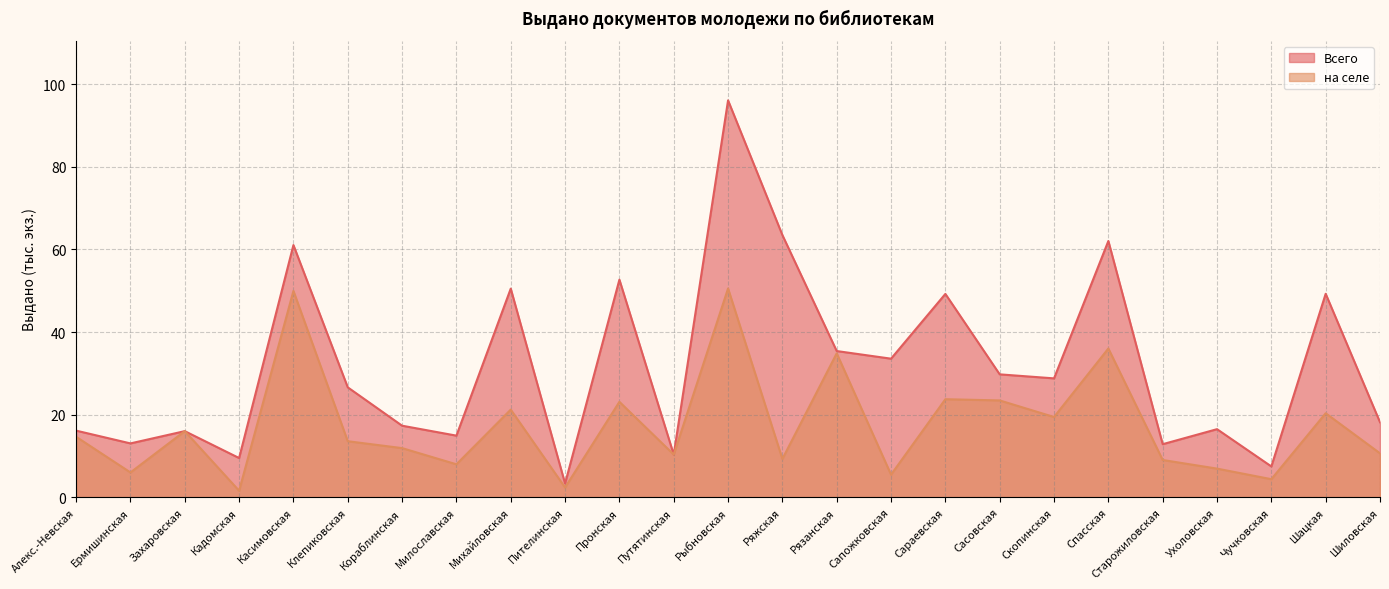

Reading left to right, extract all data points from this chart.

Всего: 16.1	13.0	16.0	9.5	61.1	26.6	17.3	14.9	50.5	3.3	52.7	10.3	96.1	63.5	35.4	33.5	49.2	29.7	28.8	62.1	12.8	16.5	7.4	49.3	18.1
на селе: 14.6	6.0	16.0	1.6	50.0	13.6	11.9	8.0	21.2	2.3	23.1	10.3	50.6	9.3	34.8	5.4	23.7	23.4	19.4	36.0	9.0	6.9	4.4	20.3	10.6